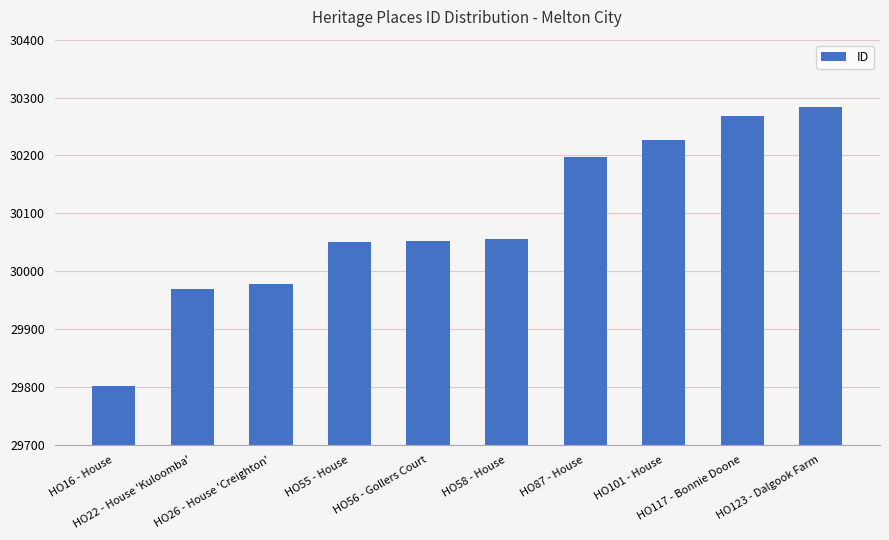

What is the ratio of the value at HO101 - House to the value at HO55 - House?

1.0